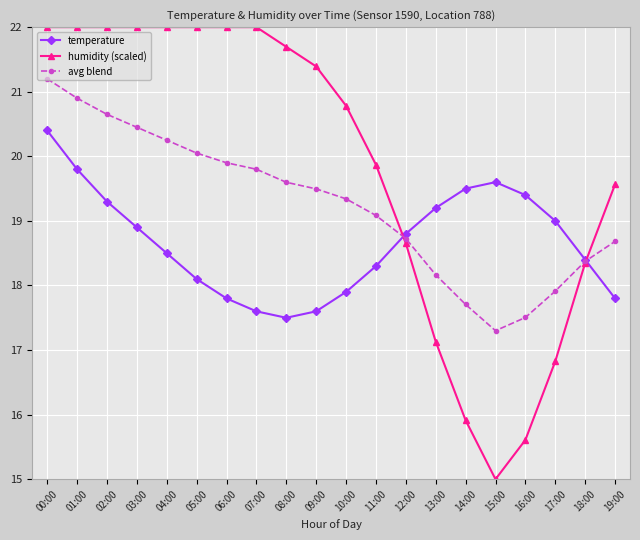

The value of temperature at 11:00 is 30.6. True or false?

False